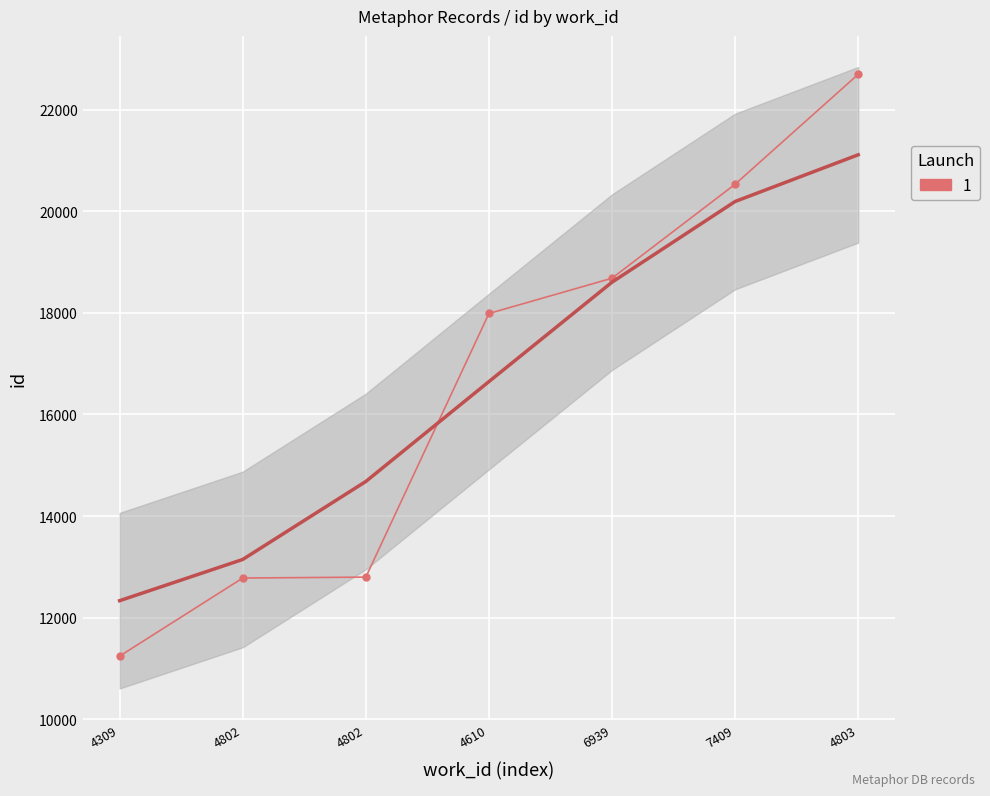

What is the change in value from 4309 to 4610?

+6747